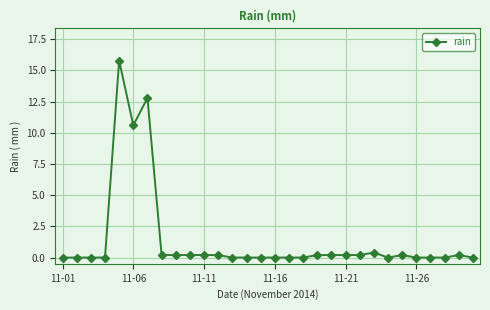

What is the greatest value displayed?

15.8